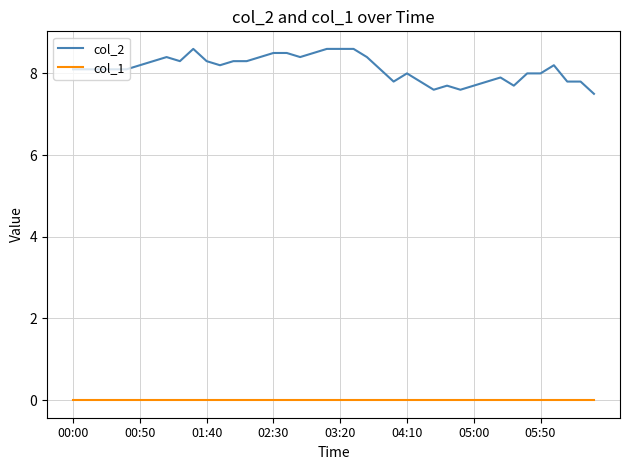

What is the average value of the col_2 series?

8.1